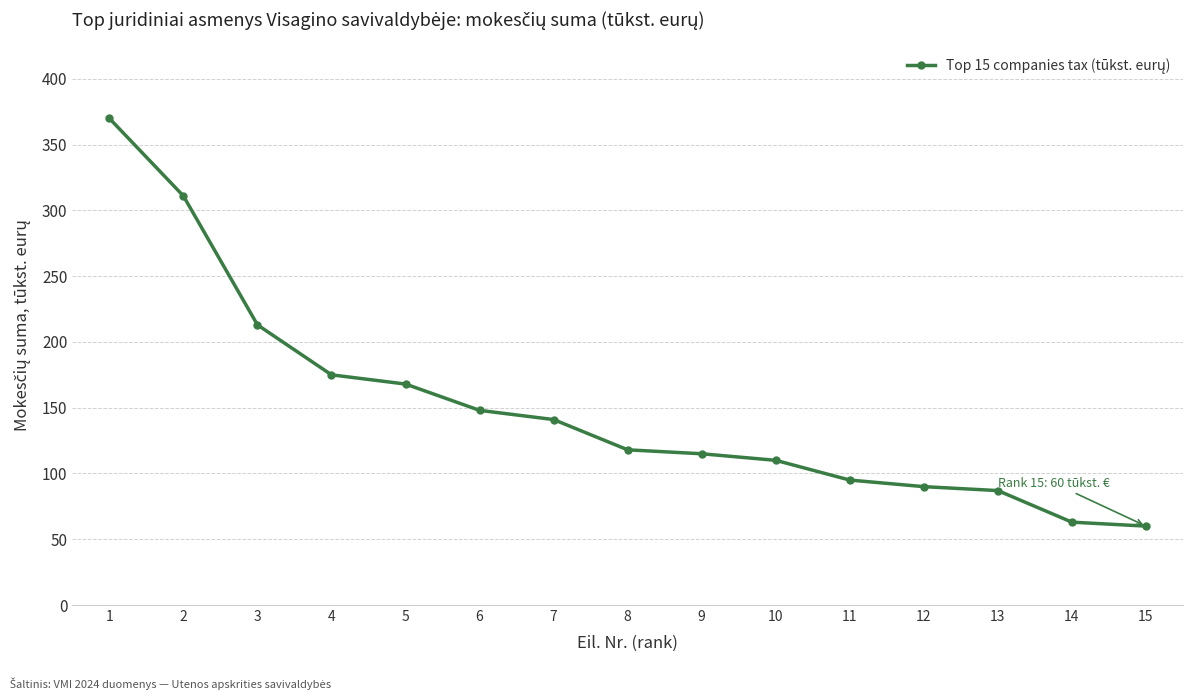

At which label is the value closest to 215?

3